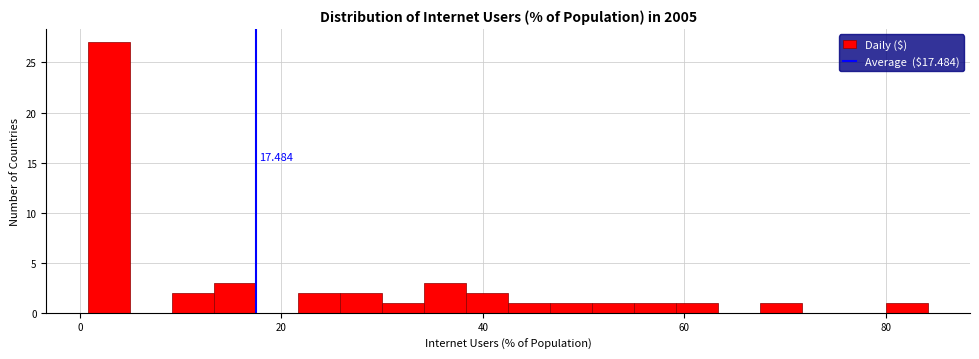

Around what value on the x-axis is the tallest bar? Give the approximate position of its centre, as read against the axis.

2